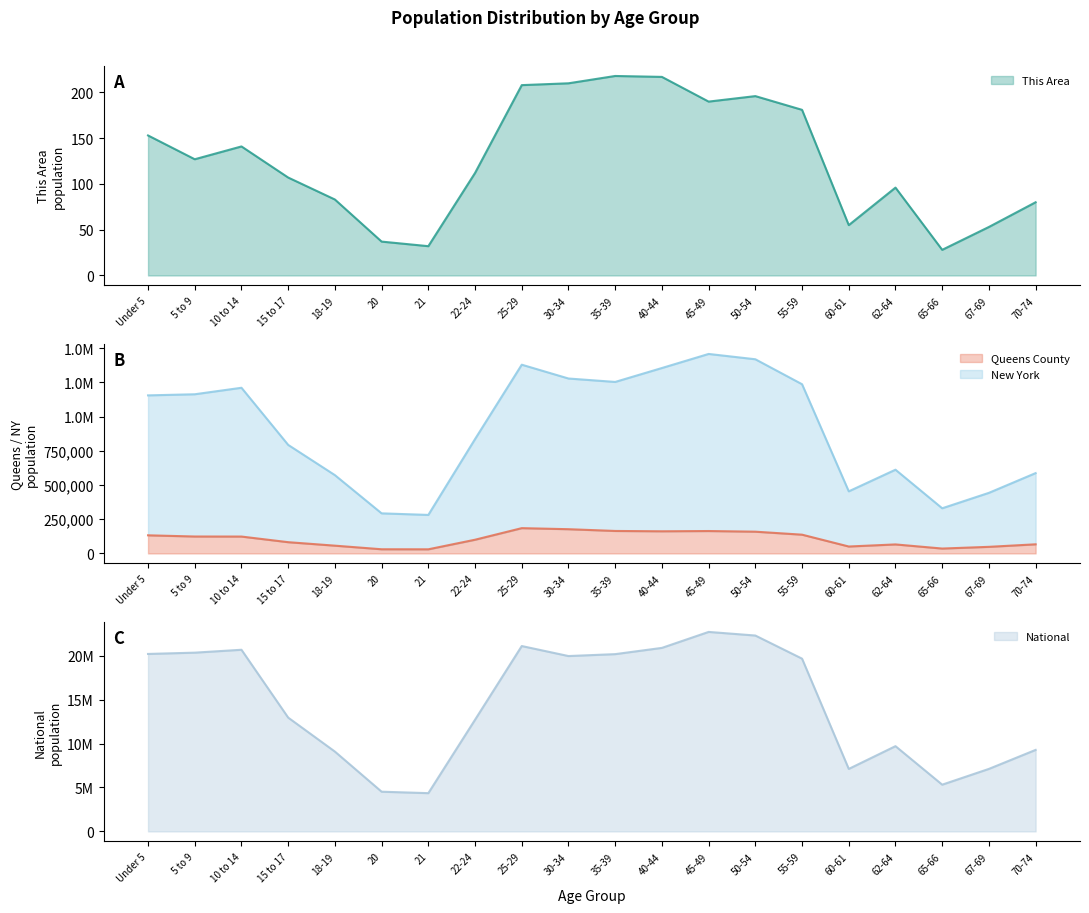

What is the spread (max minus min) of values at 45-49?

22708401